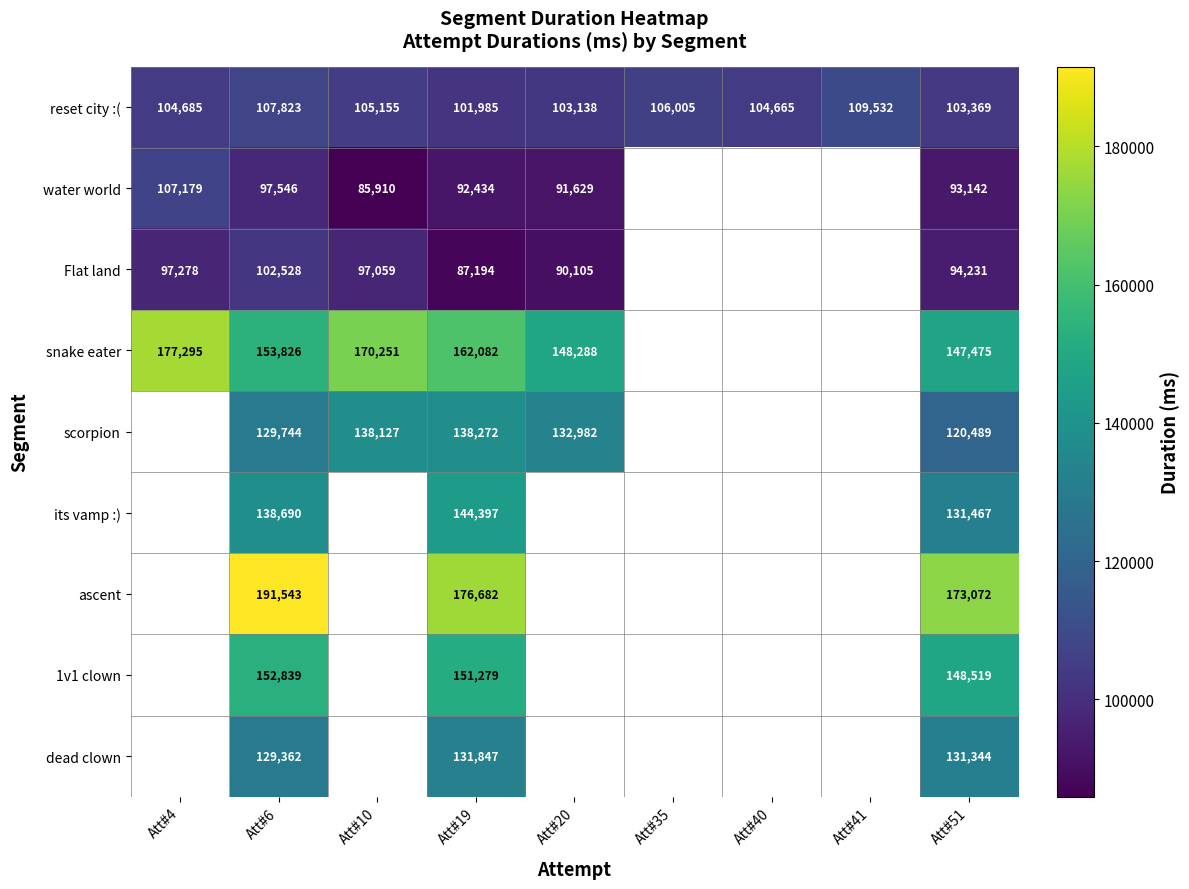

Is the value of scorpion at Att#19 greater than the value of reset city :( at Att#35?

Yes